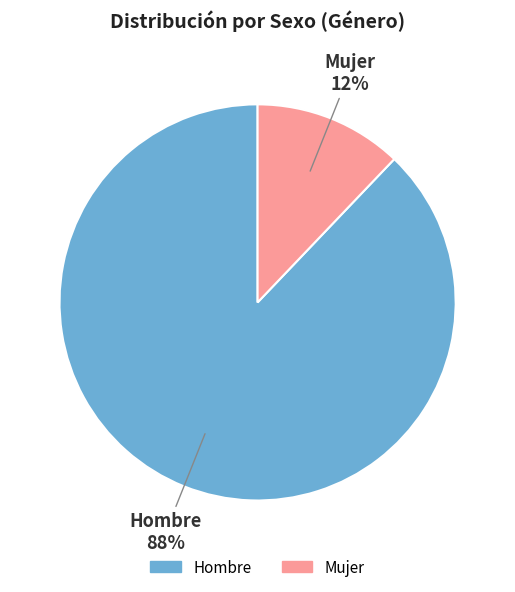

Is the sum of Mujer and Hombre greater than half?

Yes